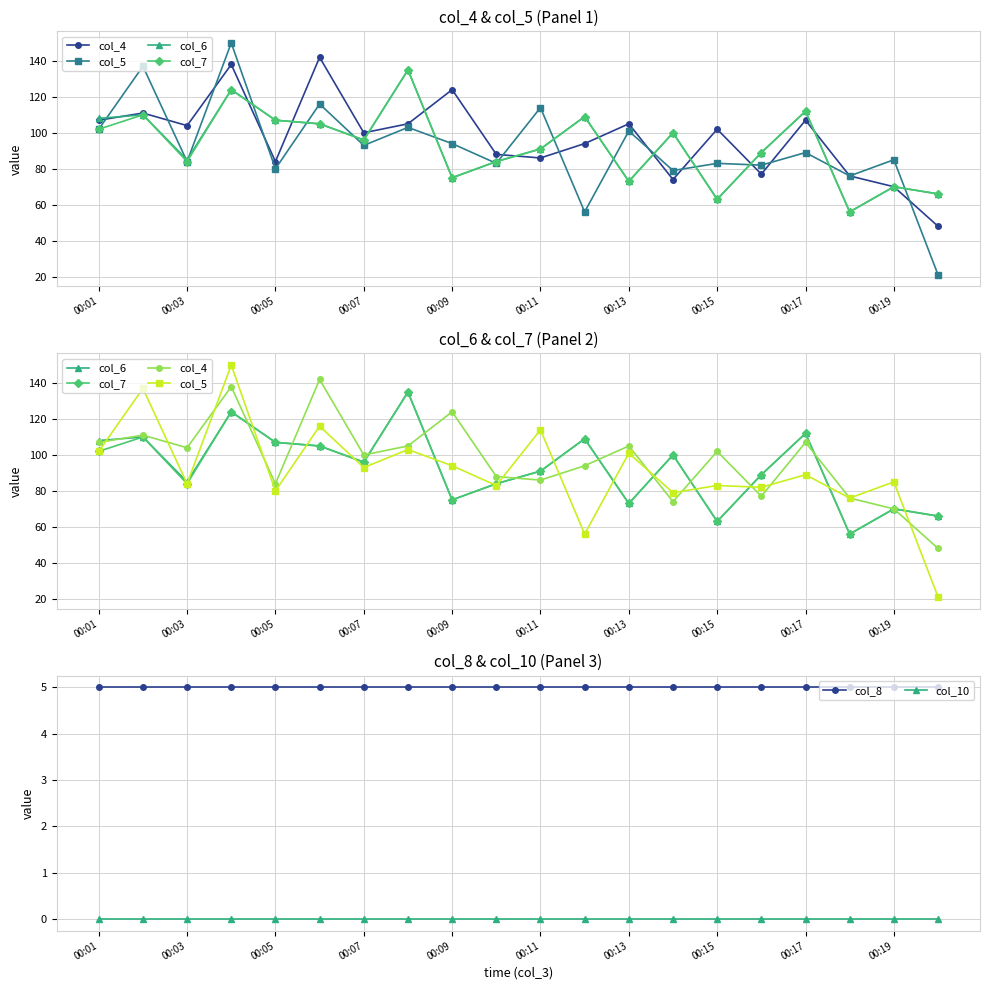

Rank the series by their maximum value, from highest to lowest.

col_5, col_4, col_6, col_7, col_8, col_10